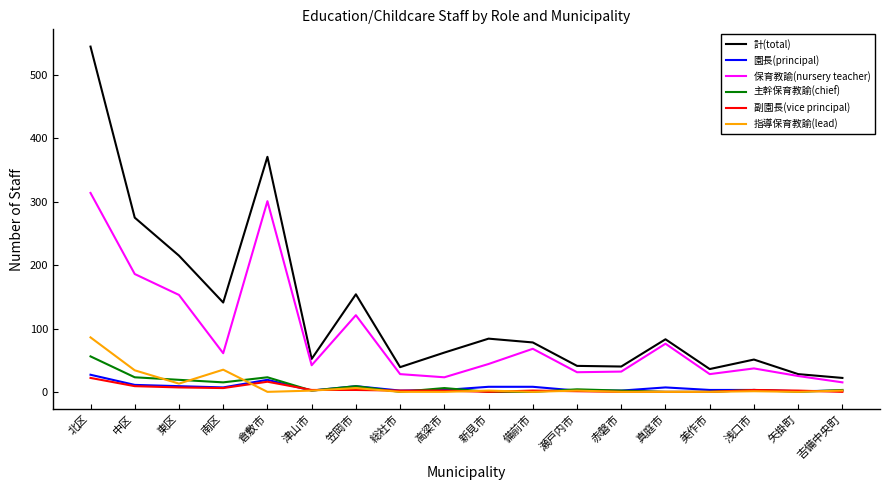

At which label is 保育教諭(nursery teacher) closest to 164?

東区